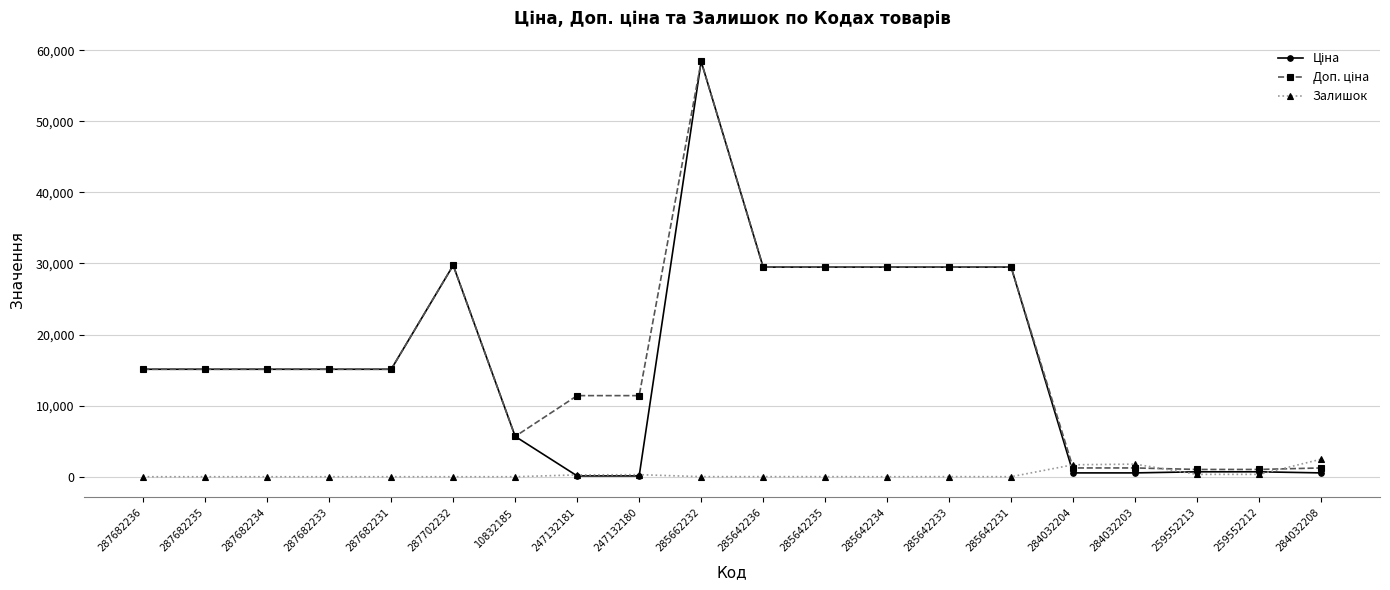

At which category is the sum across all series the highest?

285662232